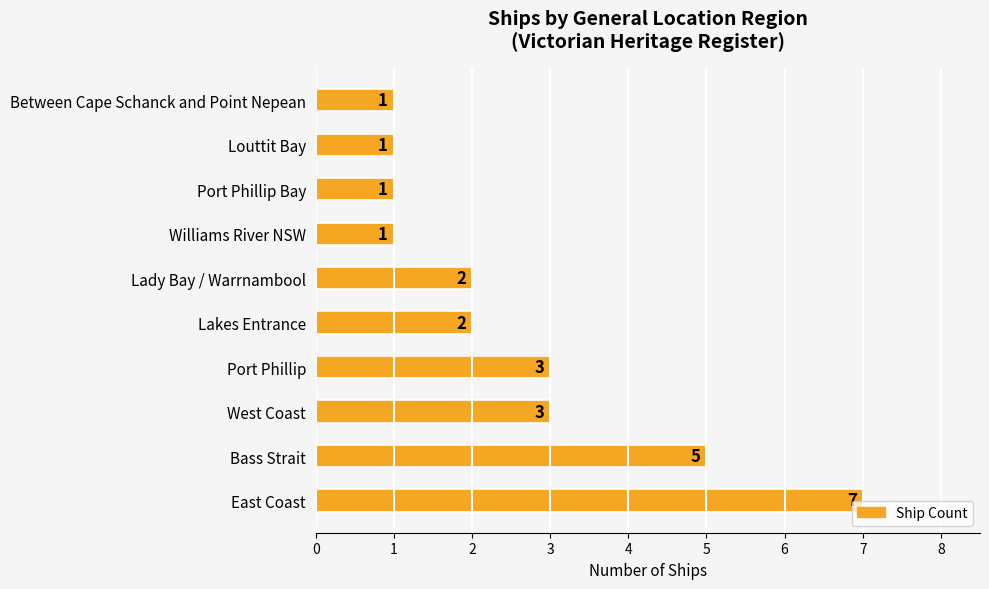

True or false: the data shows 0 at Port Phillip Bay.

False